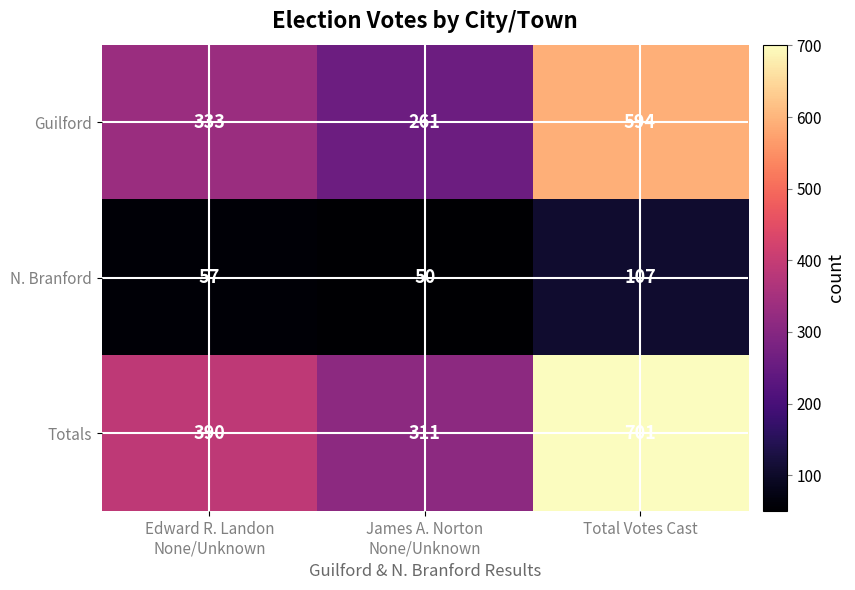

What is the difference between the highest and lowest values at Total Votes Cast?

594